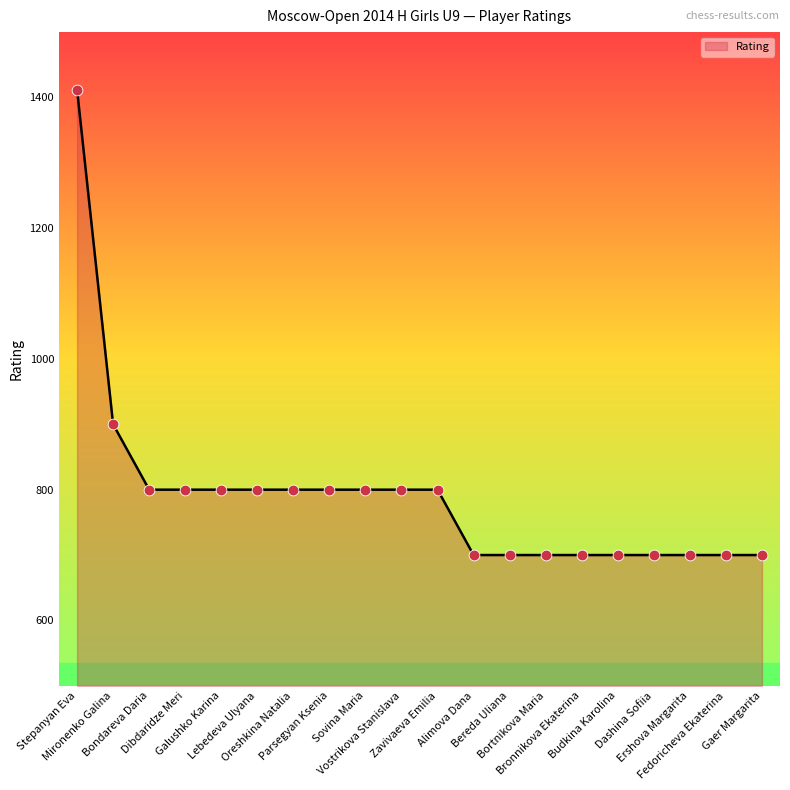

What is the maximum value shown in the chart?

1412